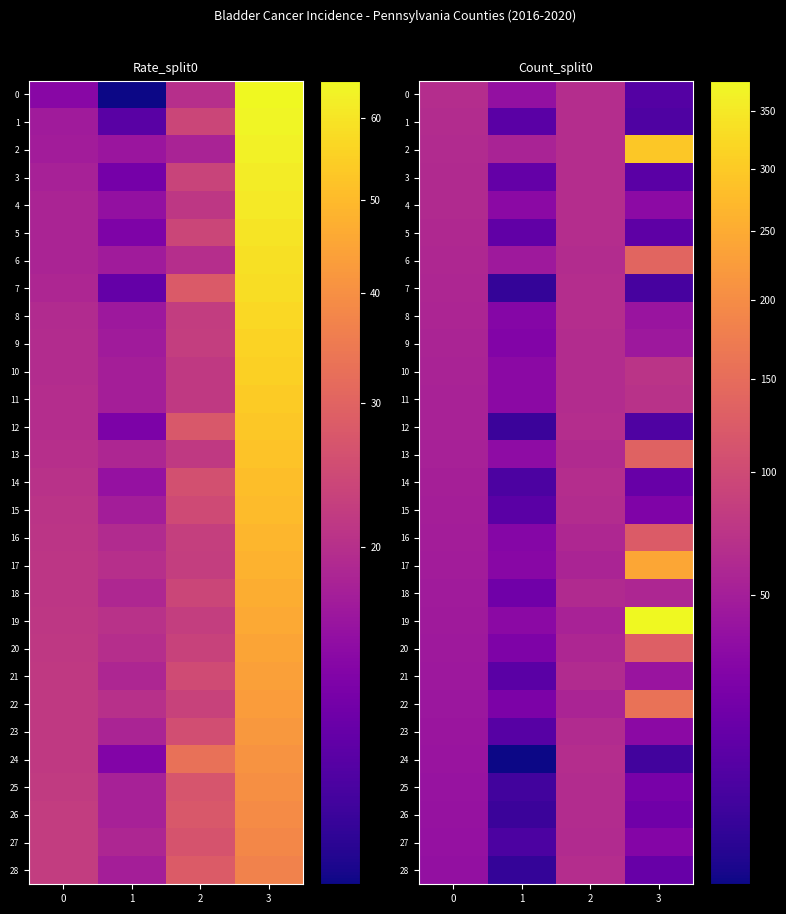

How many values in the 23 series are below 42?

2